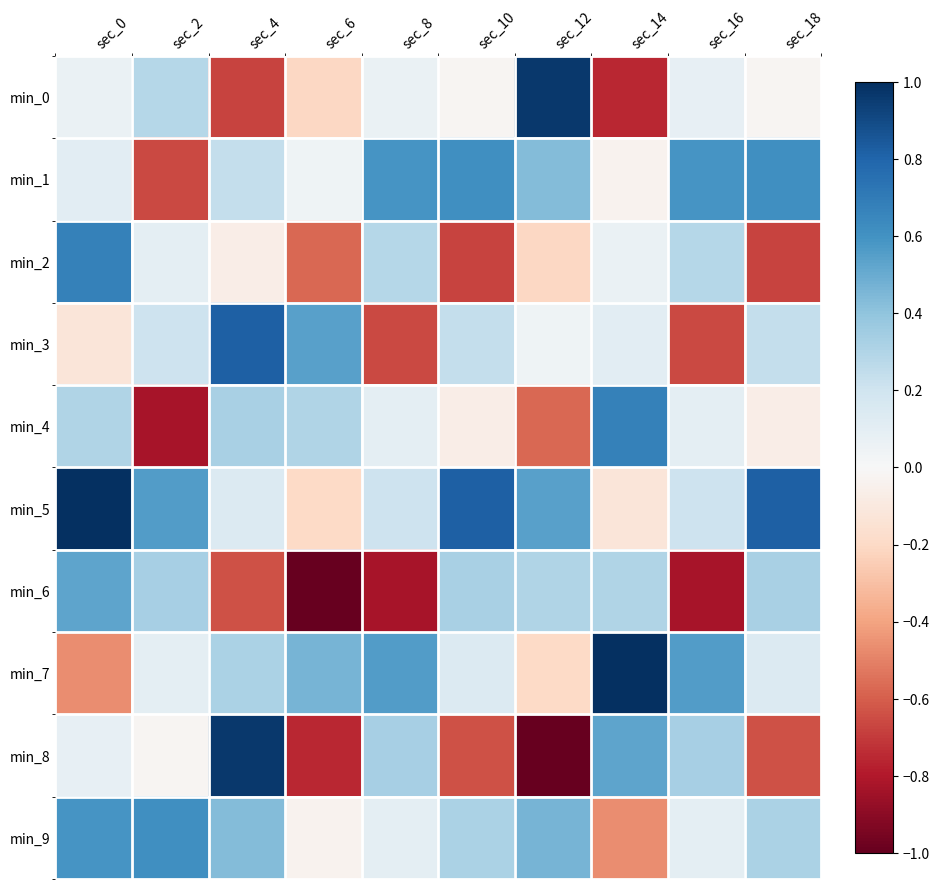

What is the maximum value shown in the chart?

1.0